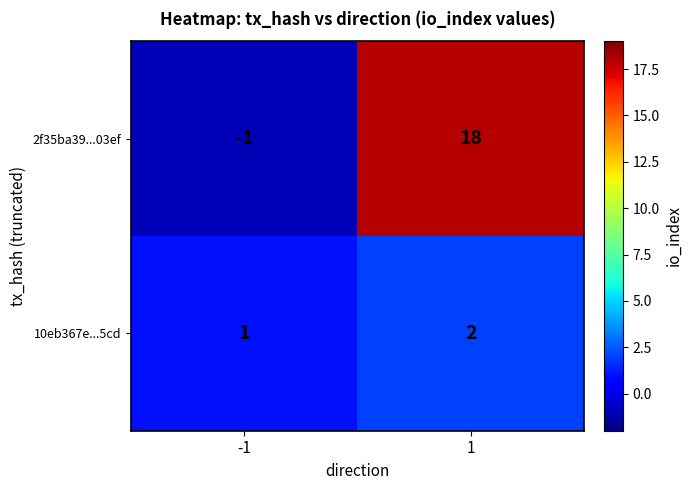

Which series has the largest total across all categories?

2f35ba39...03ef